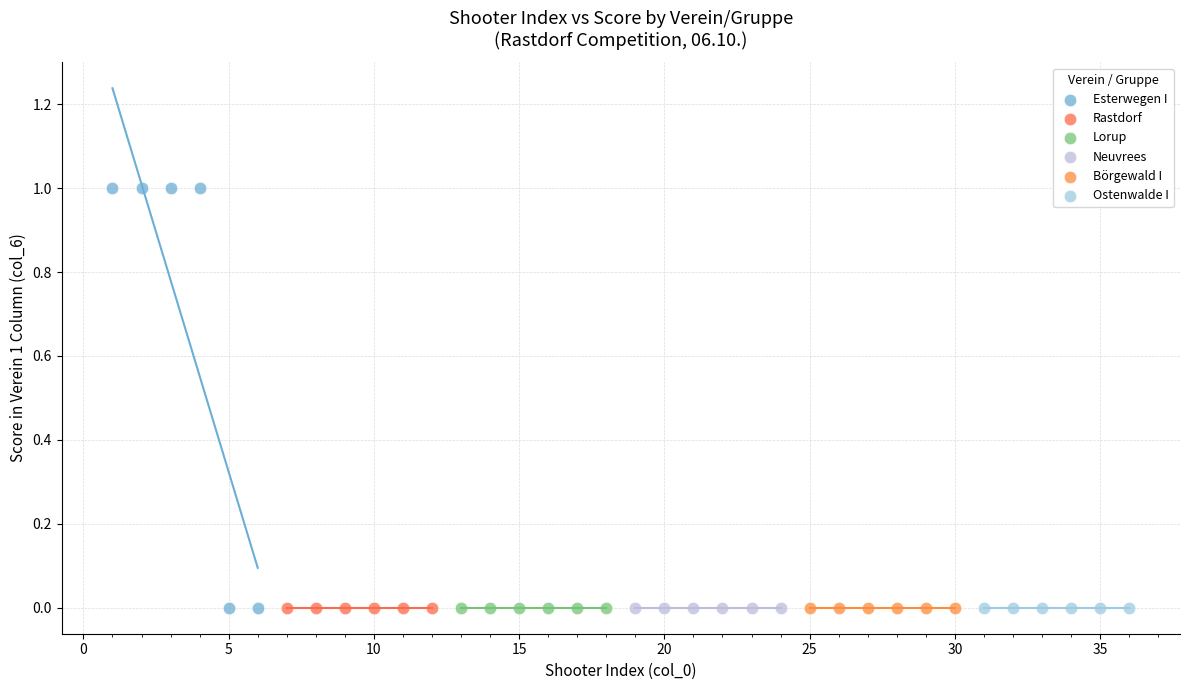

Which series reaches the maximum Y coordinate?

Esterwegen I